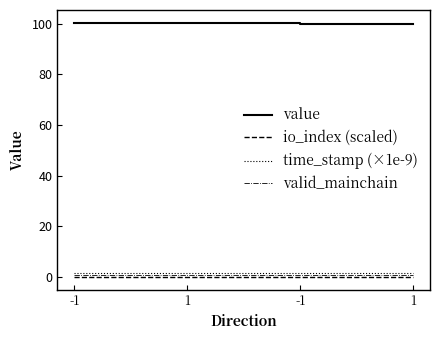

What are all the series names shown in the legend?

value, io_index (scaled), time_stamp (×1e-9), valid_mainchain